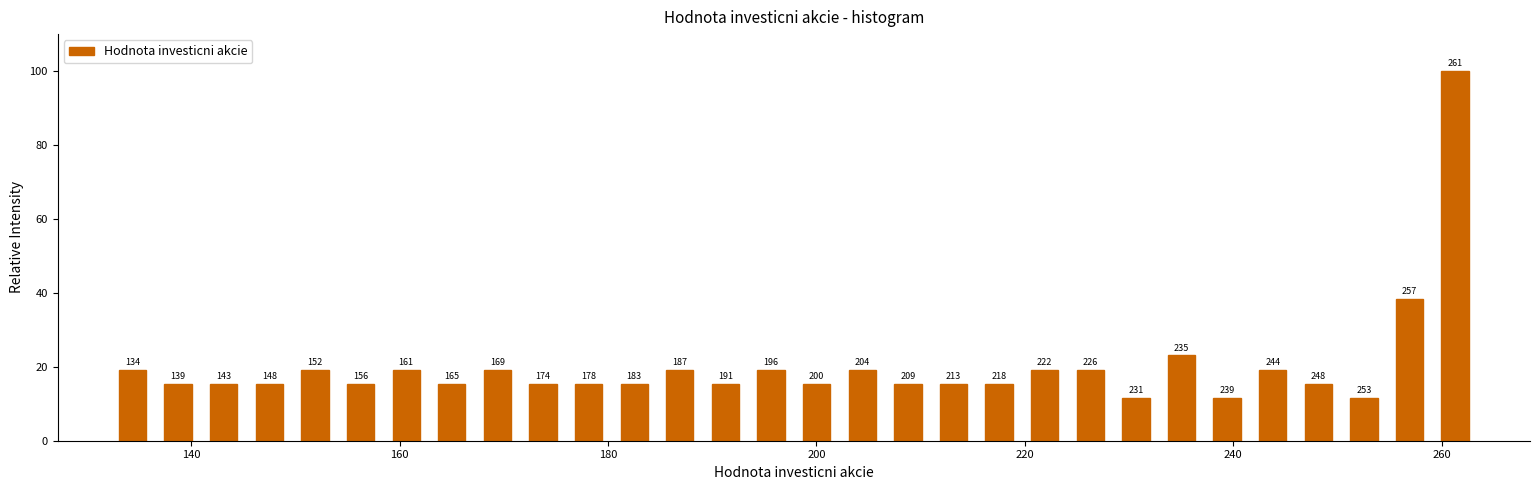

Around what value on the x-axis is the tallest bar? Give the approximate position of its centre, as read against the axis.

262